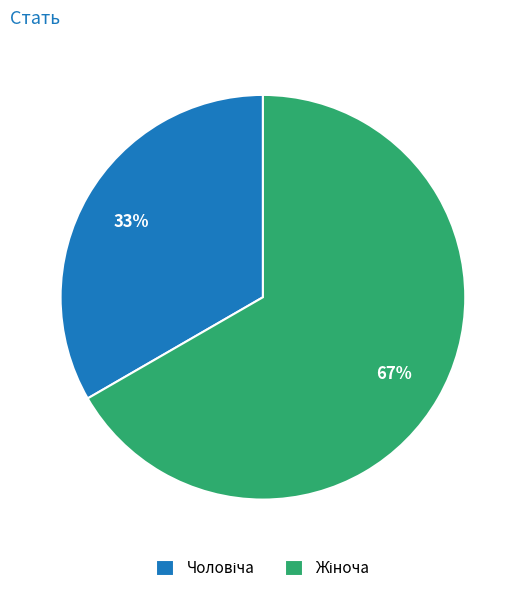

To the nearest percent, what is the average slice percentage?

50%